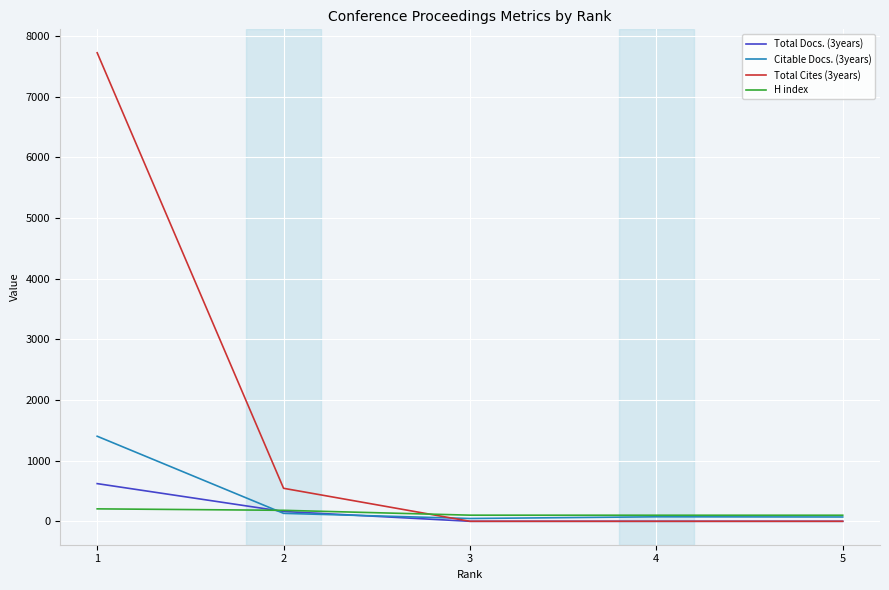

At how many categories does at least one series exceed 6548?

1